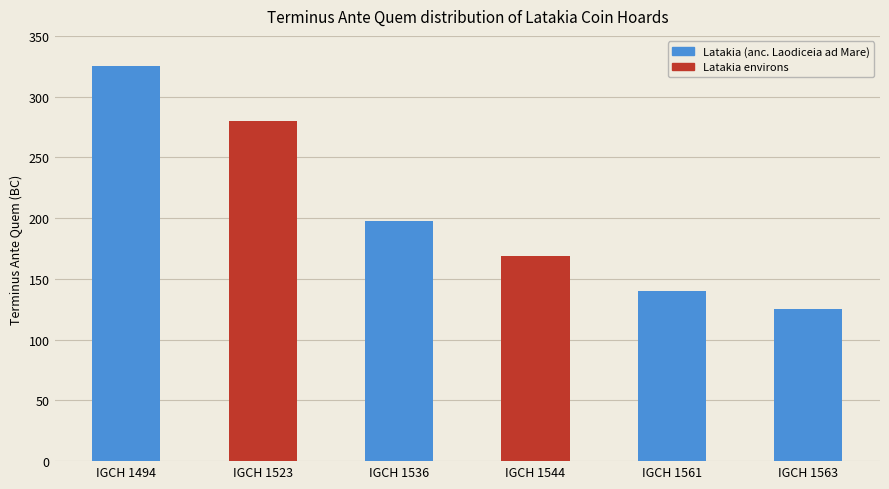

The chart shows a value of 106 at IGCH 1523. True or false?

False